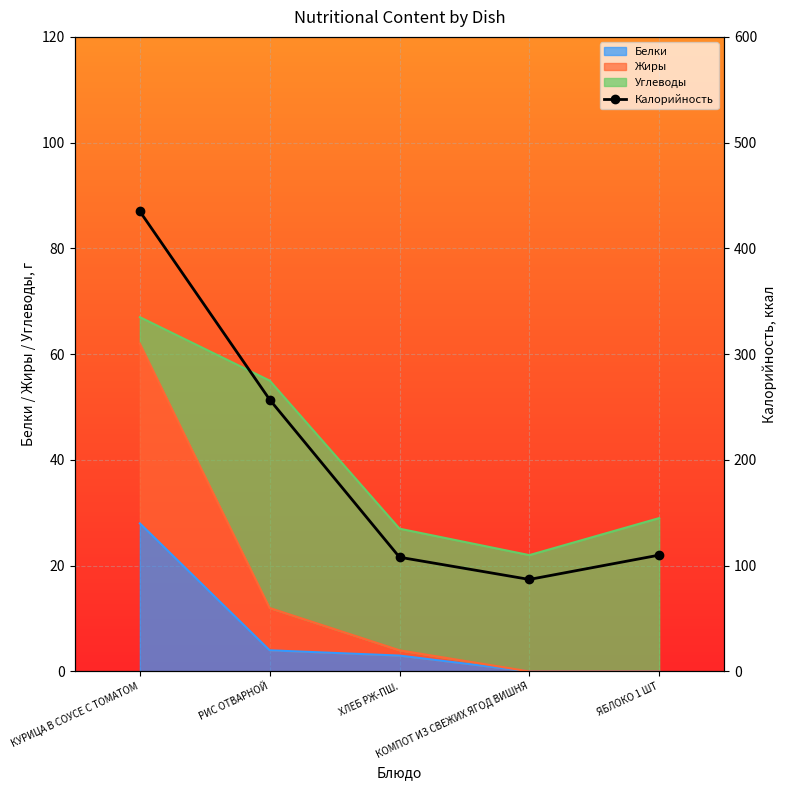

What is the highest value of the Белки series?

28